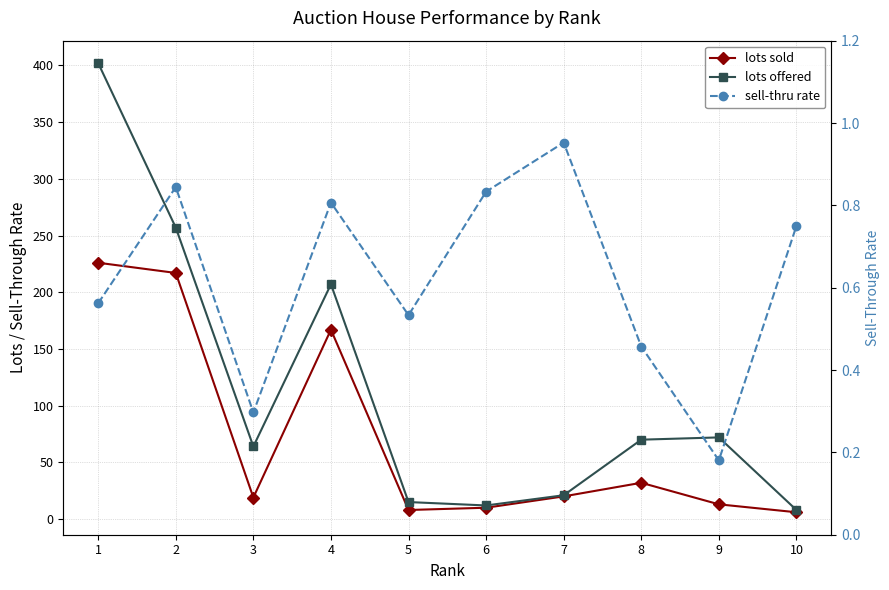

Reading left to right, extract all data points from this chart.

lots sold: 1=226.0	2=217.0	3=19.0	4=167.0	5=8.0	6=10.0	7=20.0	8=32.0	9=13.0	10=6.0
lots offered: 1=402.0	2=257.0	3=64.0	4=207.0	5=15.0	6=12.0	7=21.0	8=70.0	9=72.0	10=8.0
sell-thru rate: 1=0.6	2=0.8	3=0.3	4=0.8	5=0.5	6=0.8	7=1.0	8=0.5	9=0.2	10=0.8